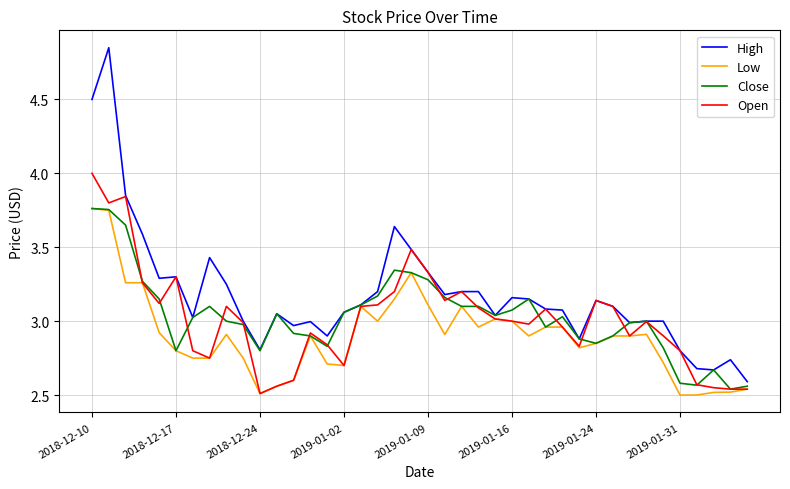

Which series has the largest range (max minus min)?

High